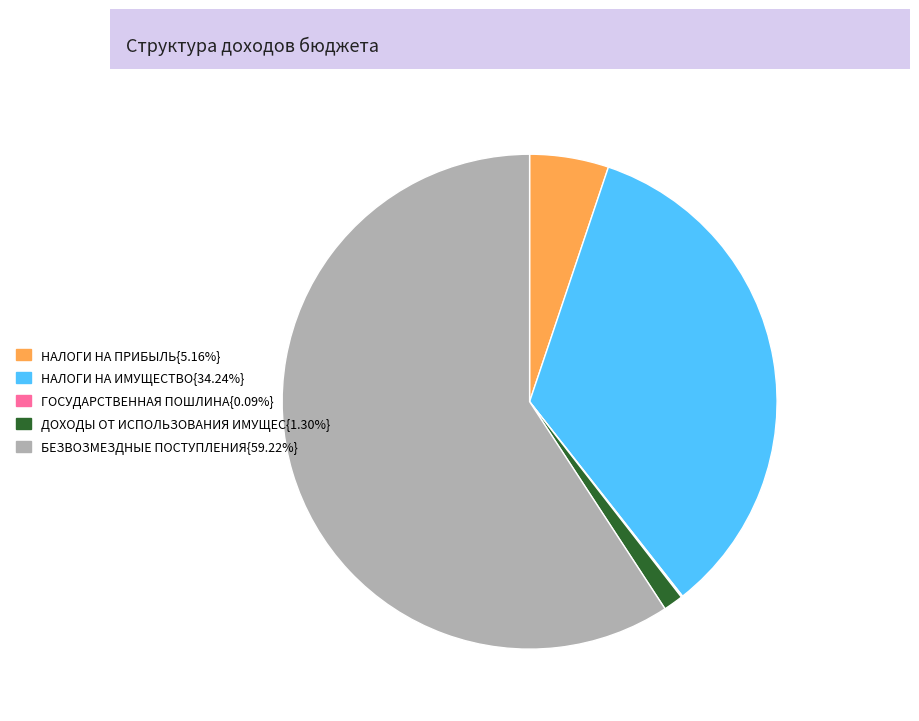

Is there a majority slice in this chart?

Yes